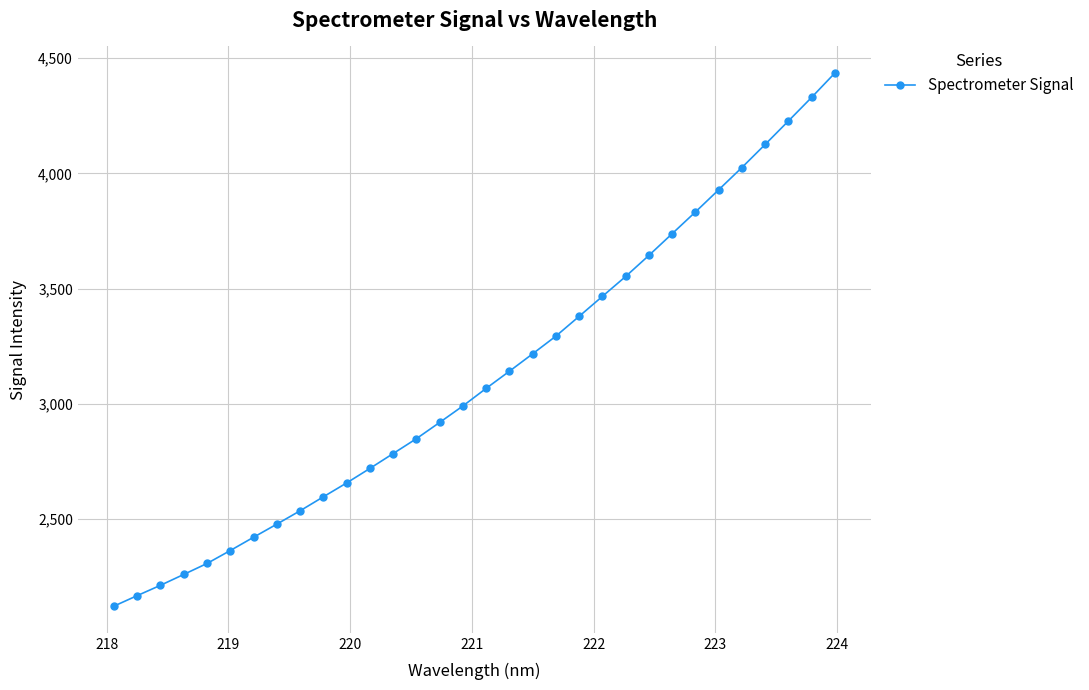

What is the difference between the maximum and minimum values?

2312.5